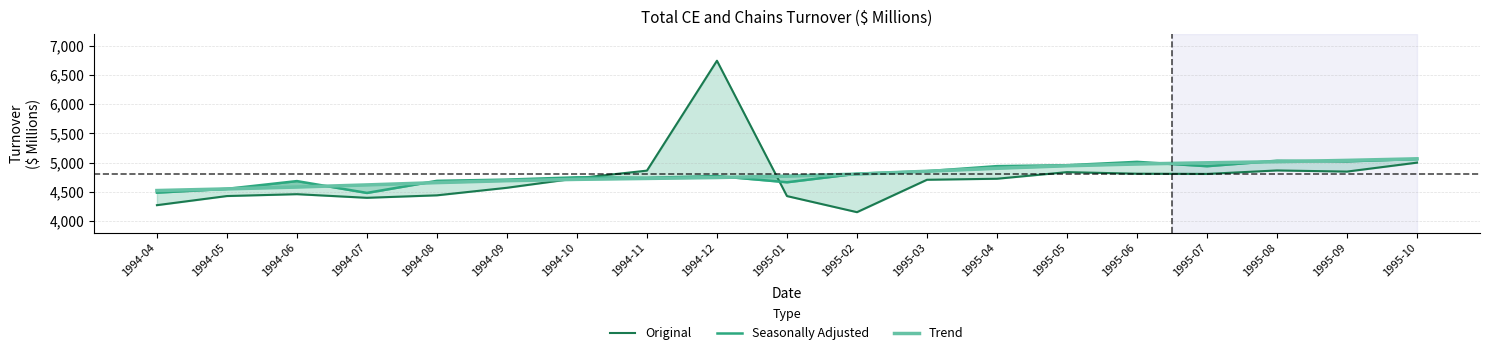

What is the difference between the Seasonally Adjusted values at 1995-04 and 1995-09?

82.2